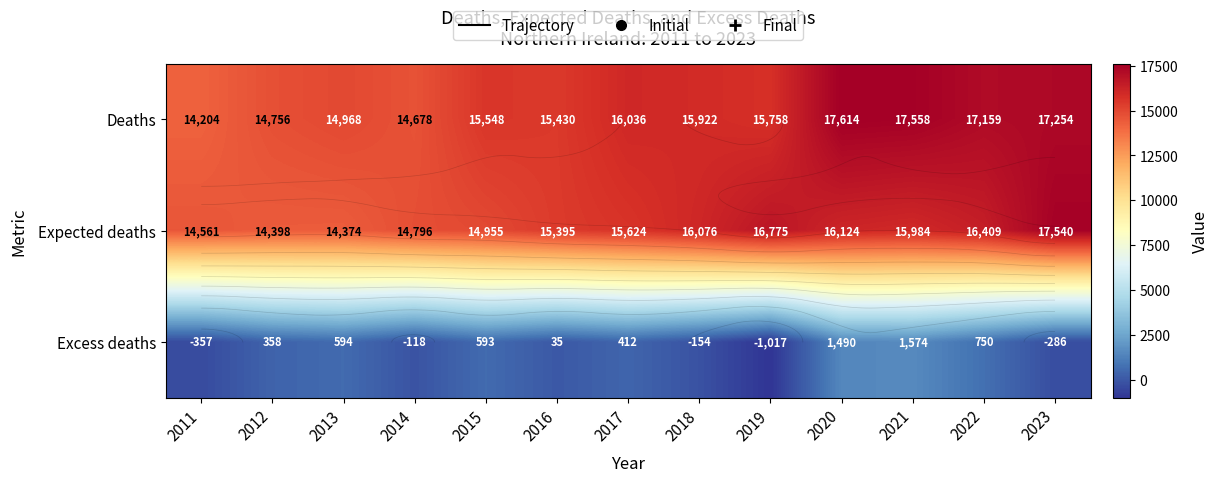

The Excess deaths series shows 487 at 2022. True or false?

False